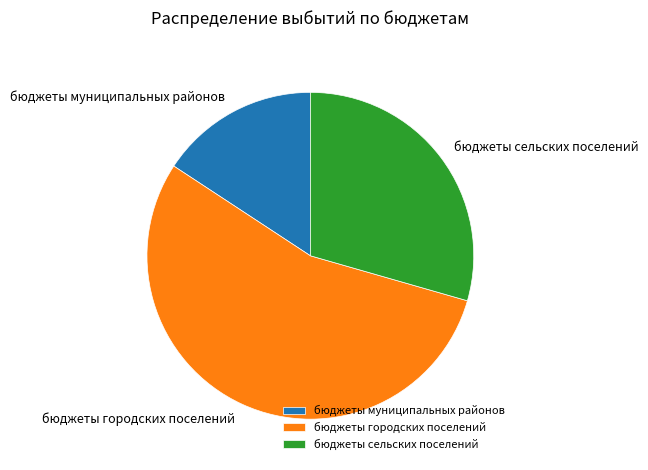

Count the number of slices in the pie.

3